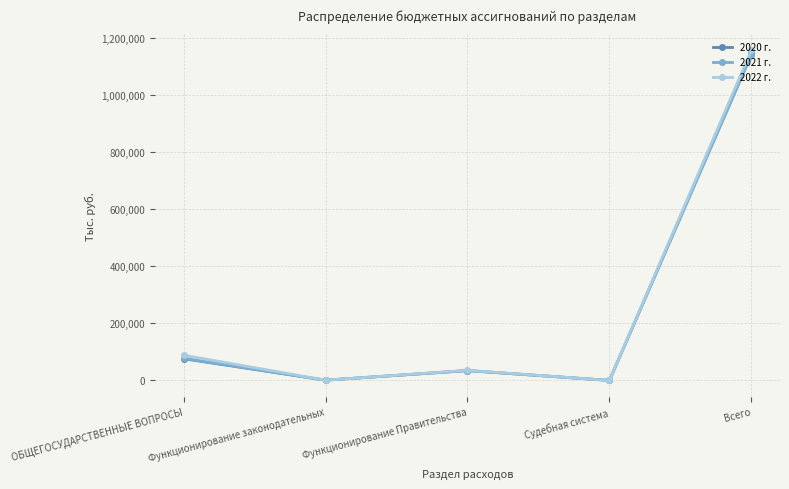

Where is 2020 г. nearest to the value 573163?

ОБЩЕГОСУДАРСТВЕННЫЕ ВОПРОСЫ